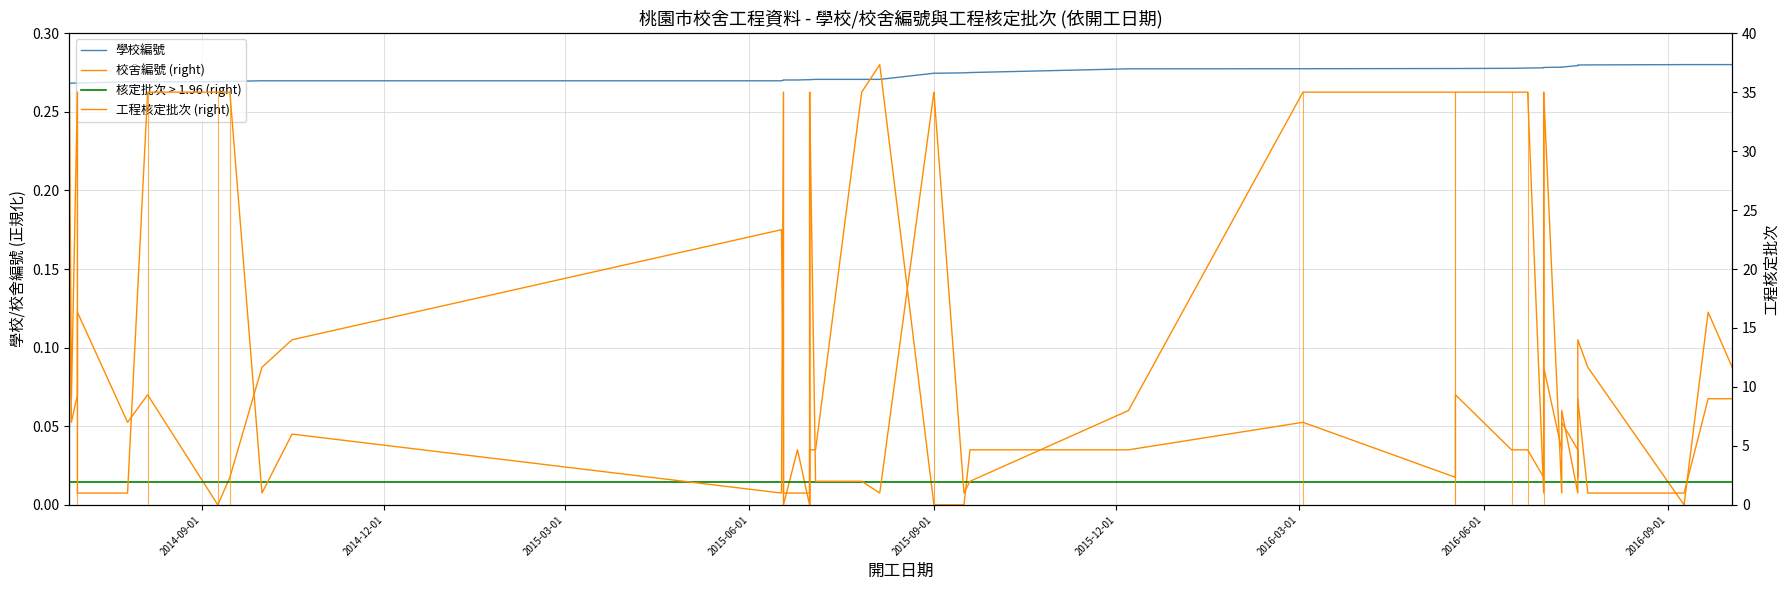

True or false: 工程核定批次 and 校舍編號 cross at least once.

False